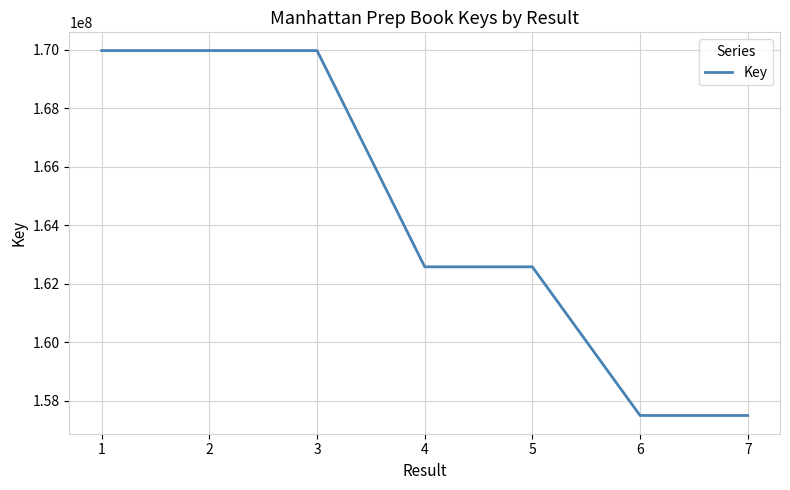

What is the average value?

164287603